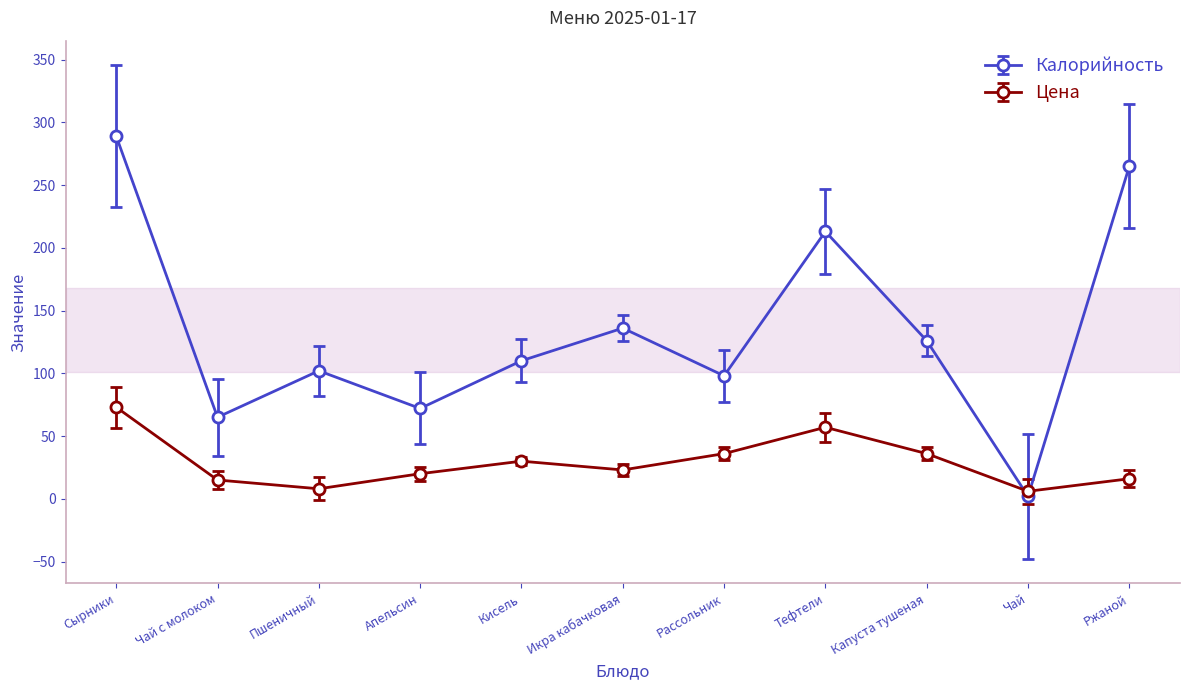

At which category is the sum across all series the highest?

Сырники